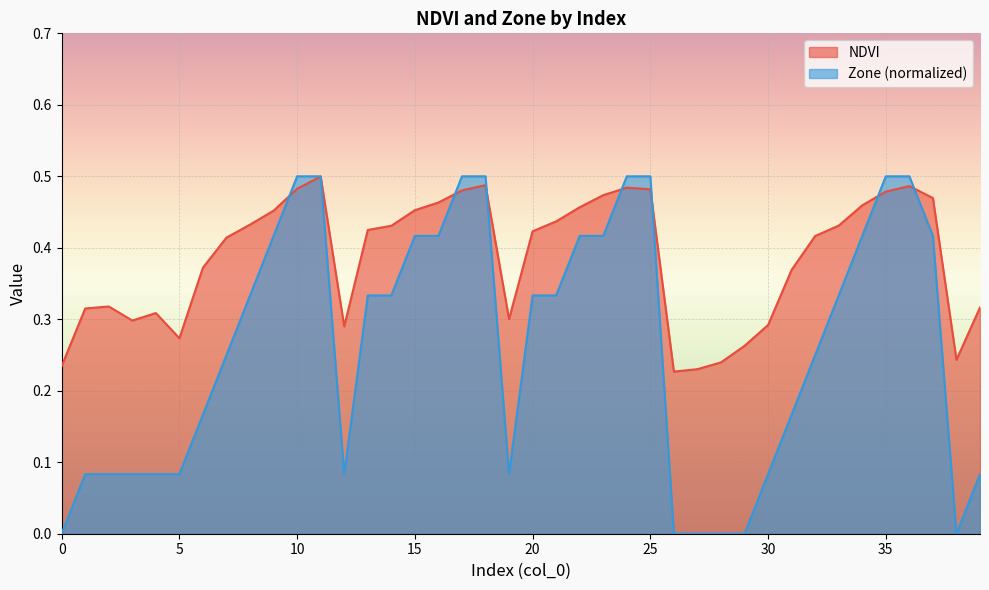

Reading left to right, what are all the values shown in this chart?

NDVI: 0.2	0.3	0.3	0.3	0.3	0.3	0.4	0.4	0.4	0.5	0.5	0.5	0.3	0.4	0.4	0.5	0.5	0.5	0.5	0.3	0.4	0.4	0.5	0.5	0.5	0.5	0.2	0.2	0.2	0.3	0.3	0.4	0.4	0.4	0.5	0.5	0.5	0.5	0.2	0.3
Zone: 0.0	0.1	0.1	0.1	0.1	0.1	0.2	0.2	0.3	0.4	0.5	0.5	0.1	0.3	0.3	0.4	0.4	0.5	0.5	0.1	0.3	0.3	0.4	0.4	0.5	0.5	0.0	0.0	0.0	0.0	0.1	0.2	0.2	0.3	0.4	0.5	0.5	0.4	0.0	0.1